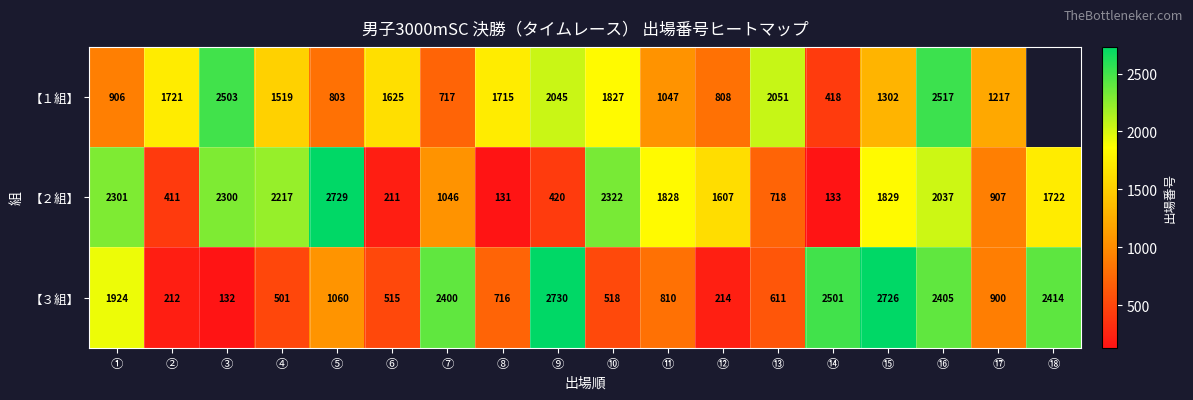

Which series changed the most between ⑤ and ⑮?

【３組】